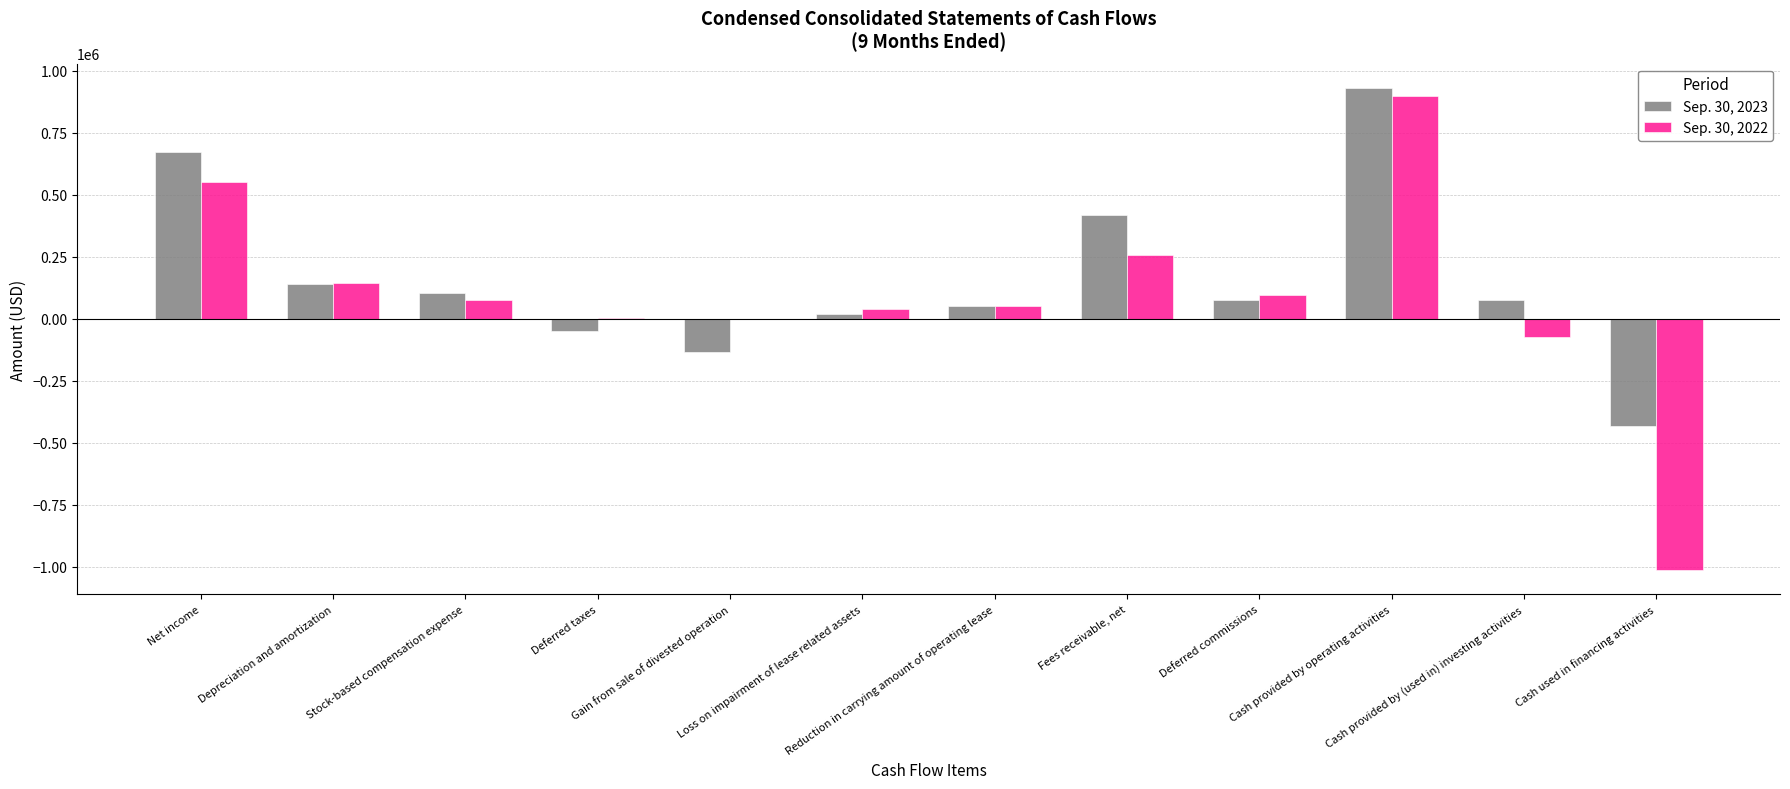

What is the average value of the Sep. 30, 2023 series?

156402